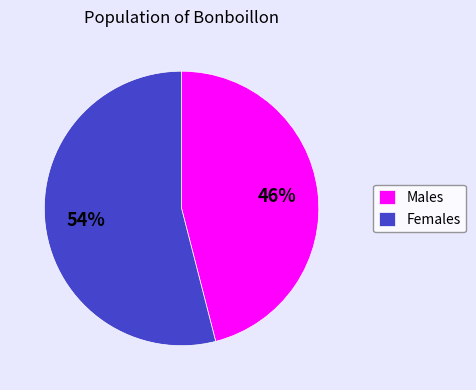

To the nearest percent, what is the difference between the Males and Females slice percentages?

8%